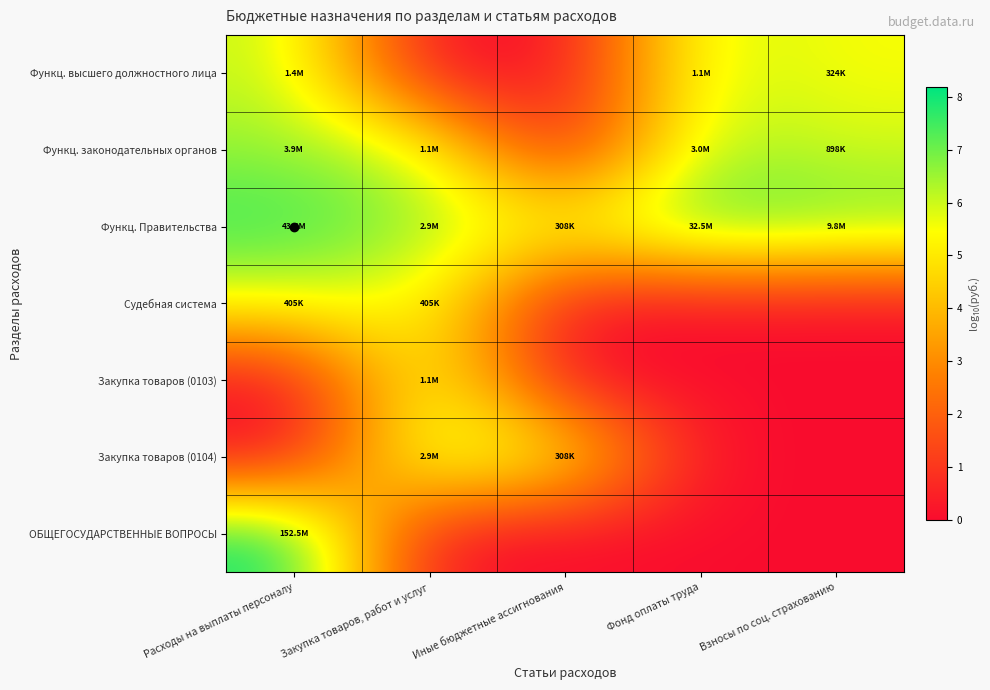

Reading right to left, extract all data points from this chart.

Функц. высшего должностного лица: Взносы по соц. страхованию=5.5	Фонд оплаты труда=6.0	Иные бюджетные ассигнования=0.0	Закупка товаров, работ и услуг=0.0	Расходы на выплаты персоналу=6.1
Функц. законодательных органов: Взносы по соц. страхованию=6.0	Фонд оплаты труда=6.5	Иные бюджетные ассигнования=0.0	Закупка товаров, работ и услуг=6.0	Расходы на выплаты персоналу=6.6
Функц. Правительства: Взносы по соц. страхованию=7.0	Фонд оплаты труда=7.5	Иные бюджетные ассигнования=5.5	Закупка товаров, работ и услуг=6.5	Расходы на выплаты персоналу=7.6
Судебная система: Взносы по соц. страхованию=0.0	Фонд оплаты труда=0.0	Иные бюджетные ассигнования=0.0	Закупка товаров, работ и услуг=5.6	Расходы на выплаты персоналу=5.6
Закупка товаров (0103): Взносы по соц. страхованию=0.0	Фонд оплаты труда=0.0	Иные бюджетные ассигнования=0.0	Закупка товаров, работ и услуг=6.0	Расходы на выплаты персоналу=0.0
Закупка товаров (0104): Взносы по соц. страхованию=0.0	Фонд оплаты труда=0.0	Иные бюджетные ассигнования=5.5	Закупка товаров, работ и услуг=6.5	Расходы на выплаты персоналу=0.0
ОБЩЕГОСУДАРСТВЕННЫЕ ВОПРОСЫ: Взносы по соц. страхованию=0.0	Фонд оплаты труда=0.0	Иные бюджетные ассигнования=0.0	Закупка товаров, работ и услуг=0.0	Расходы на выплаты персоналу=8.2